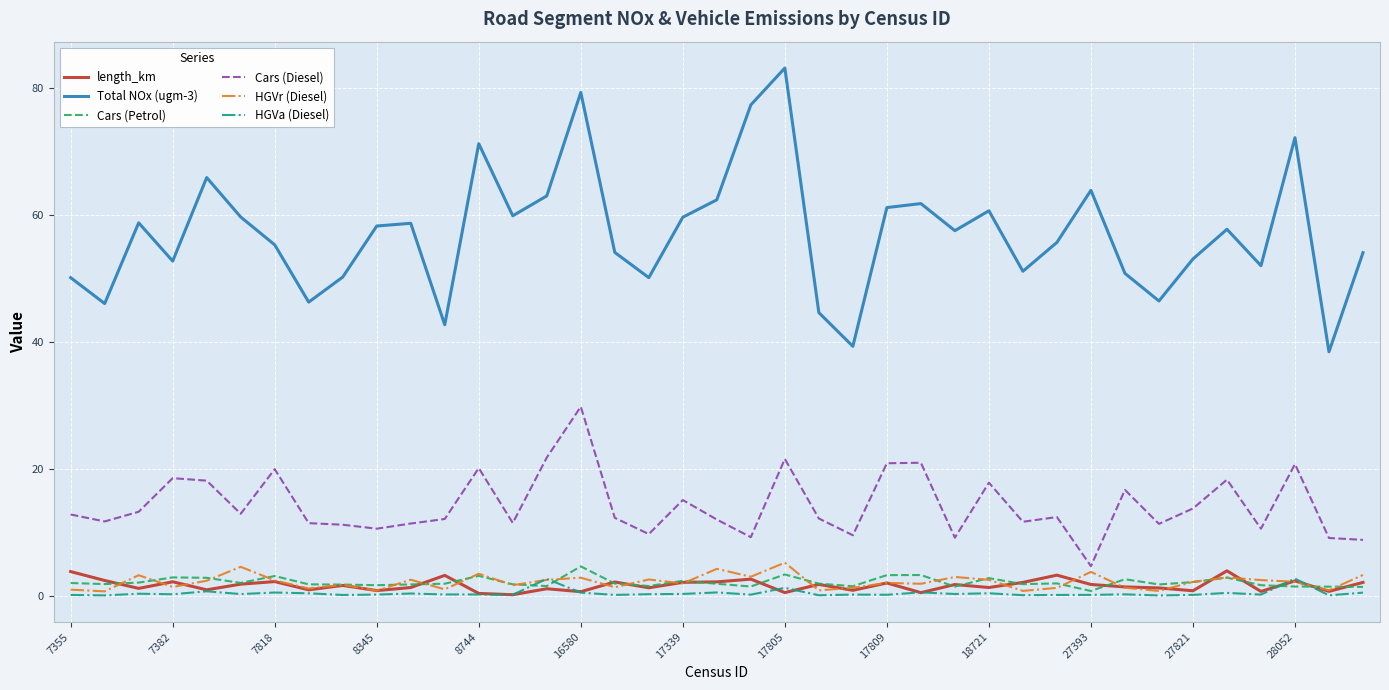

What is the highest value of the Cars (Diesel) series?

29.7